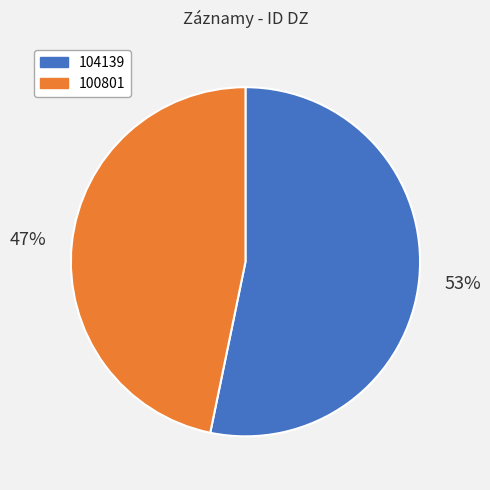

The 100801 slice represents 32% of the pie. True or false?

False